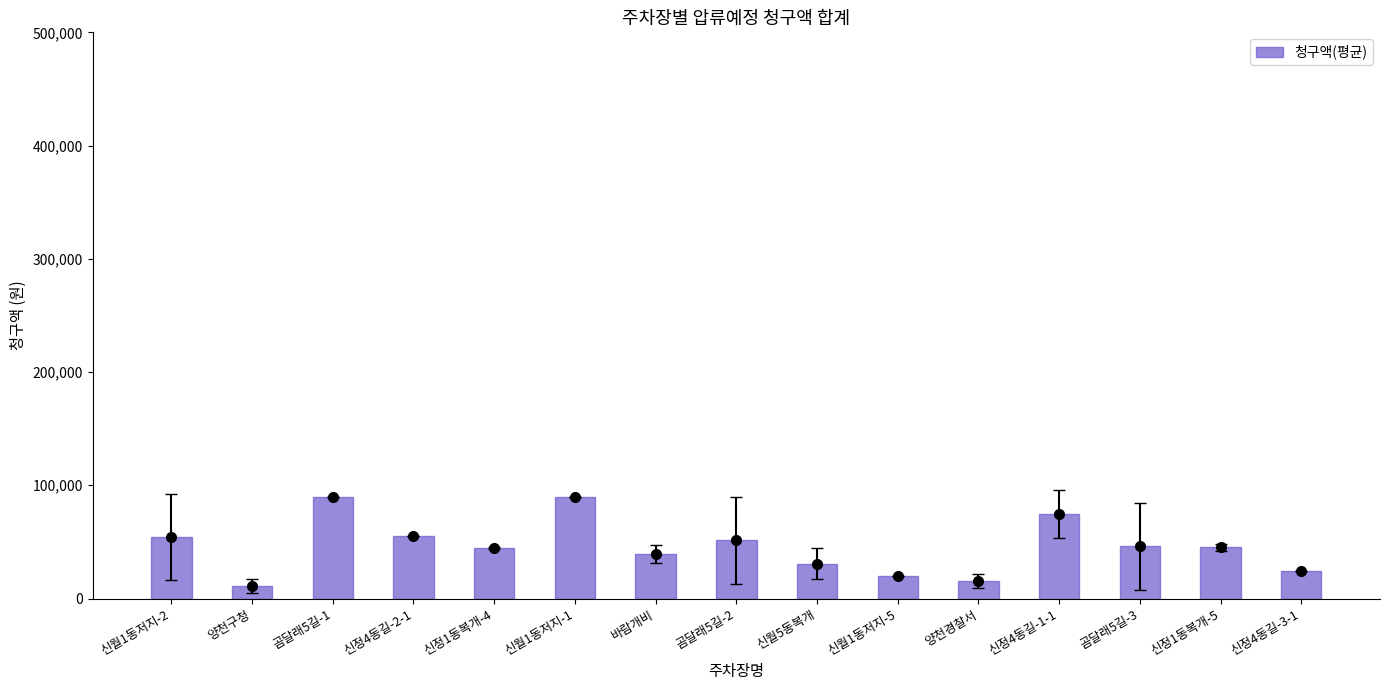

At which category does the chart reach its minimum across all series?

양천구청